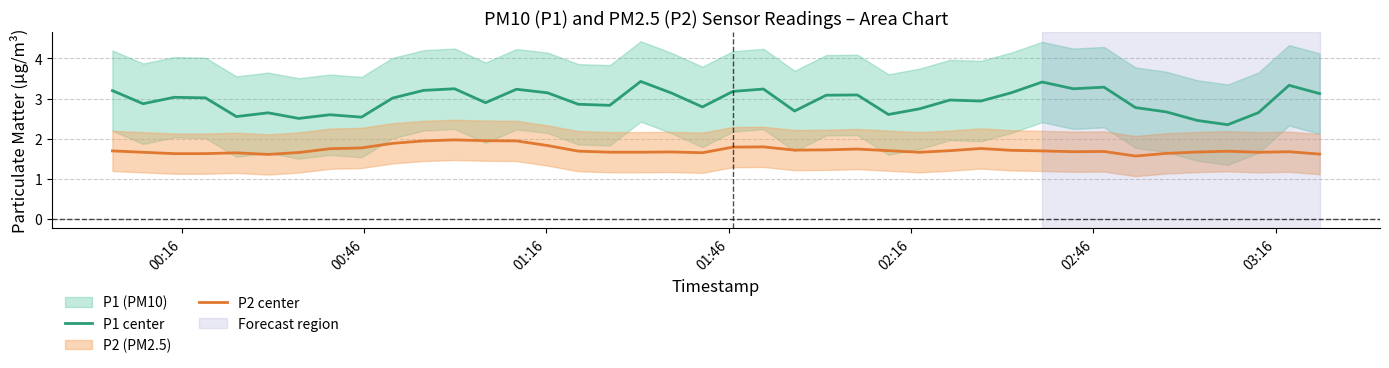

Does the chart have visible grid lines?

Yes